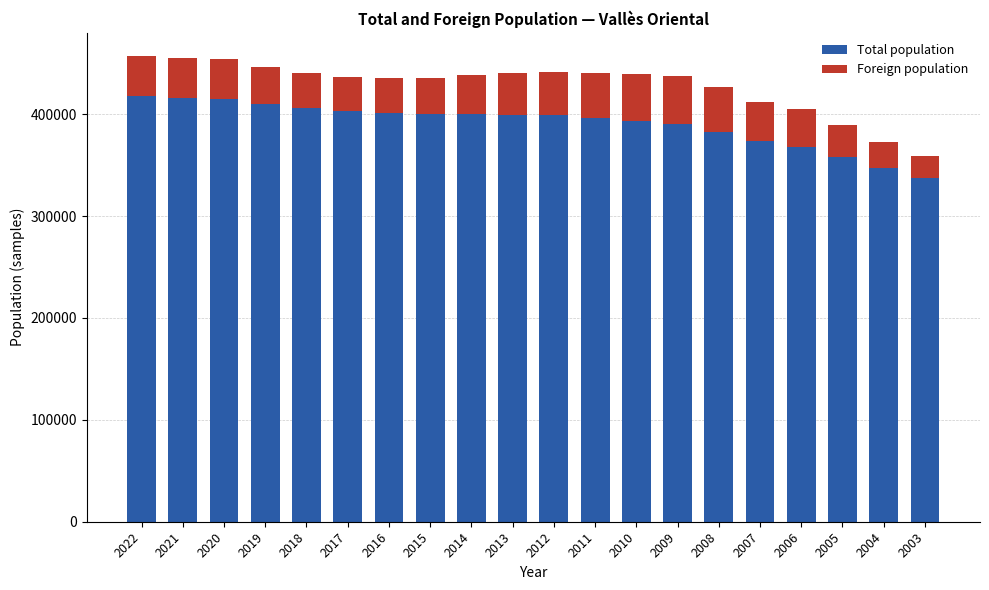

What is the total value across all series at 2021?

455100